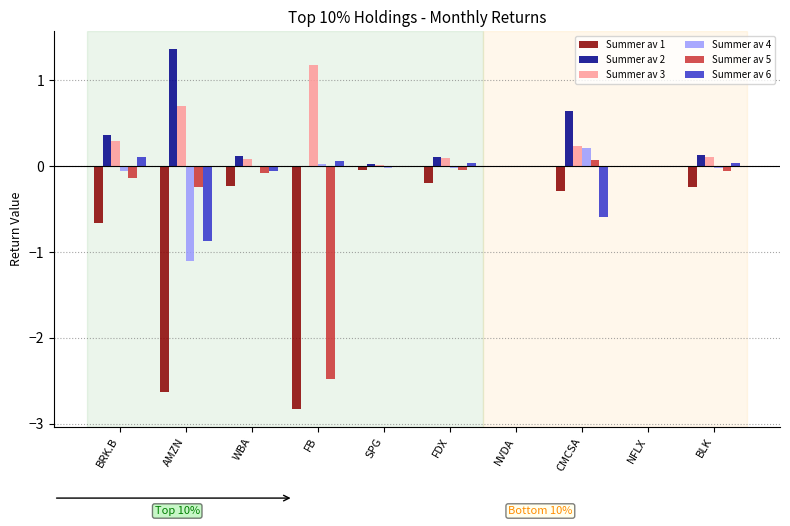

How many series are shown in this chart?

6